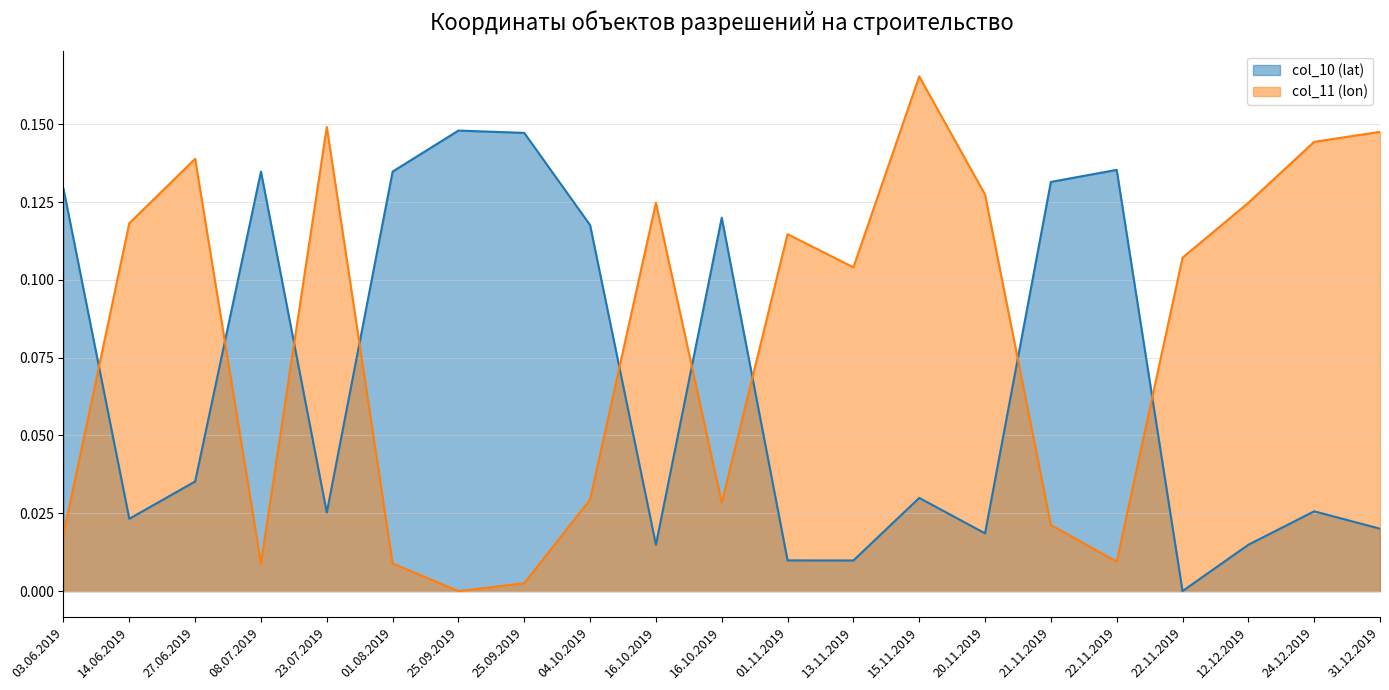

How many data points in col_11 (lon) are above 0?

20